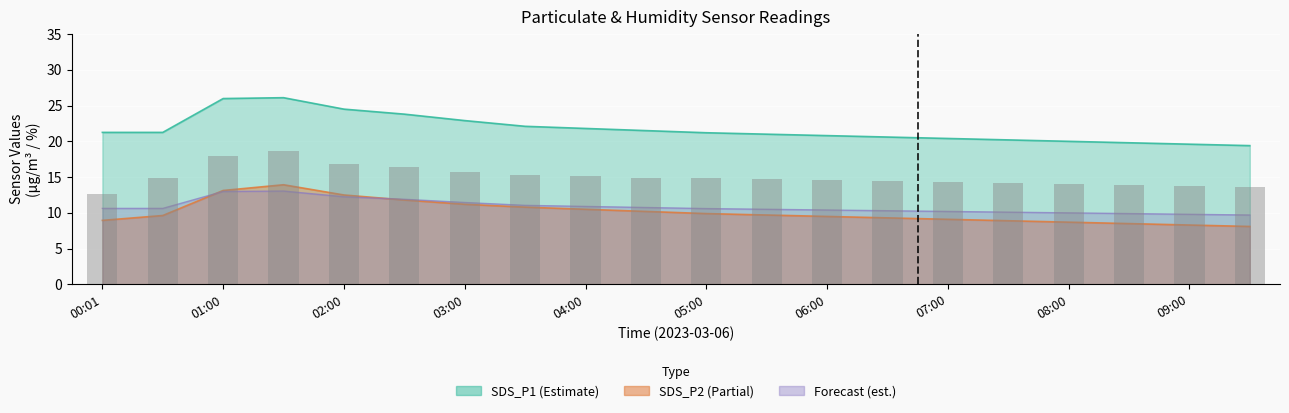

What is the label of the 19th bar from the left?

09:00